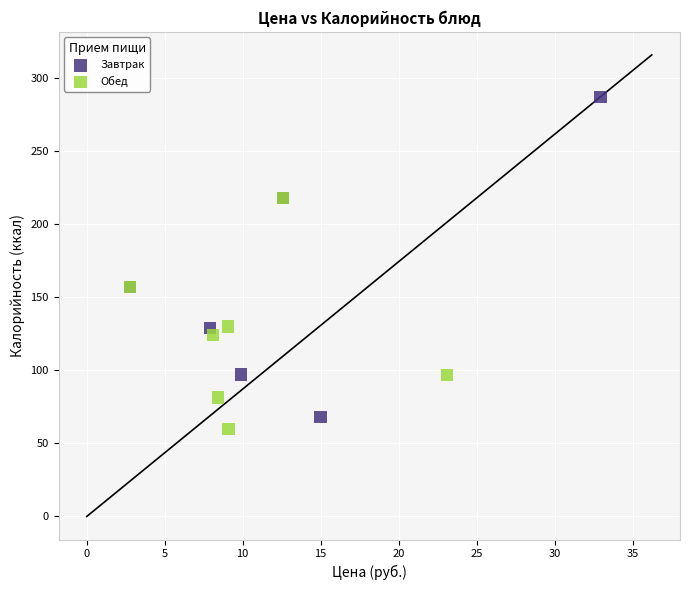

Which series has the largest Y range (max minus min)?

Завтрак